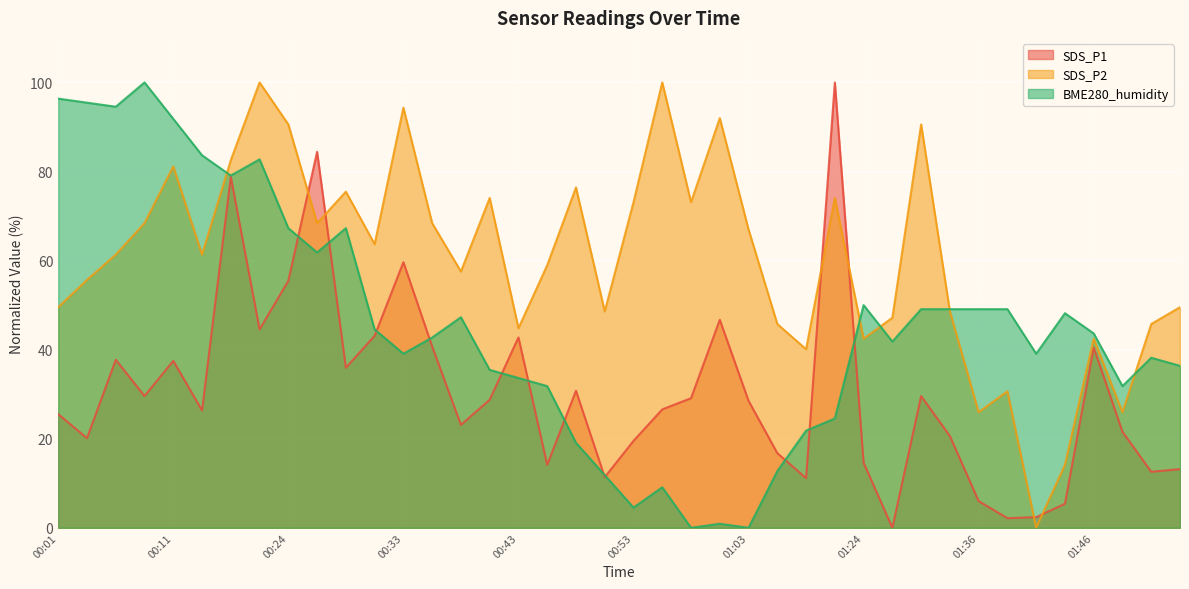

Between 01:26 and 00:01, which is larger?

00:01